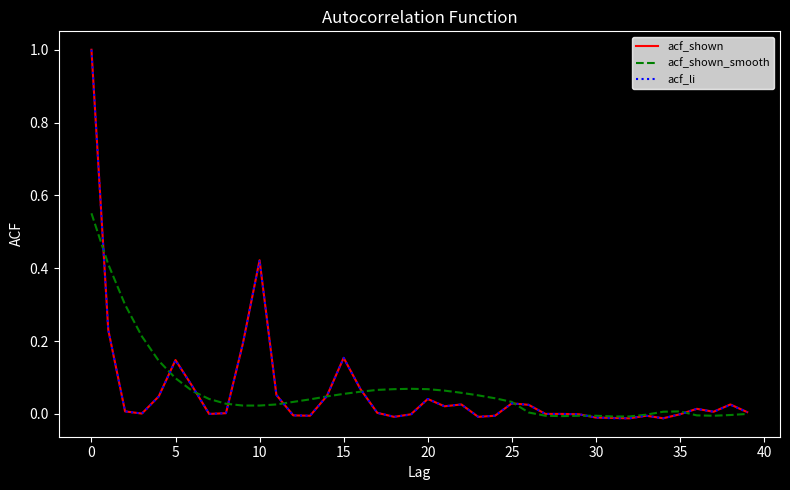

What is the highest value of the acf_shown series?

1.0